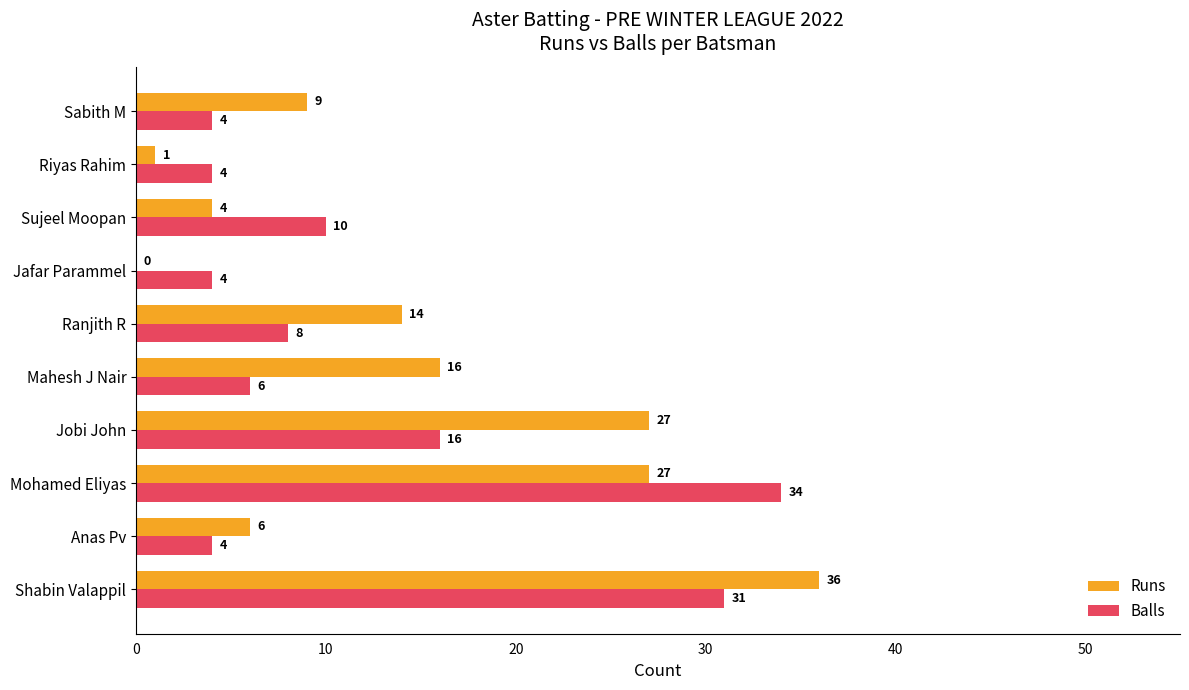

The value of Runs at Anas Pv is 3. True or false?

False